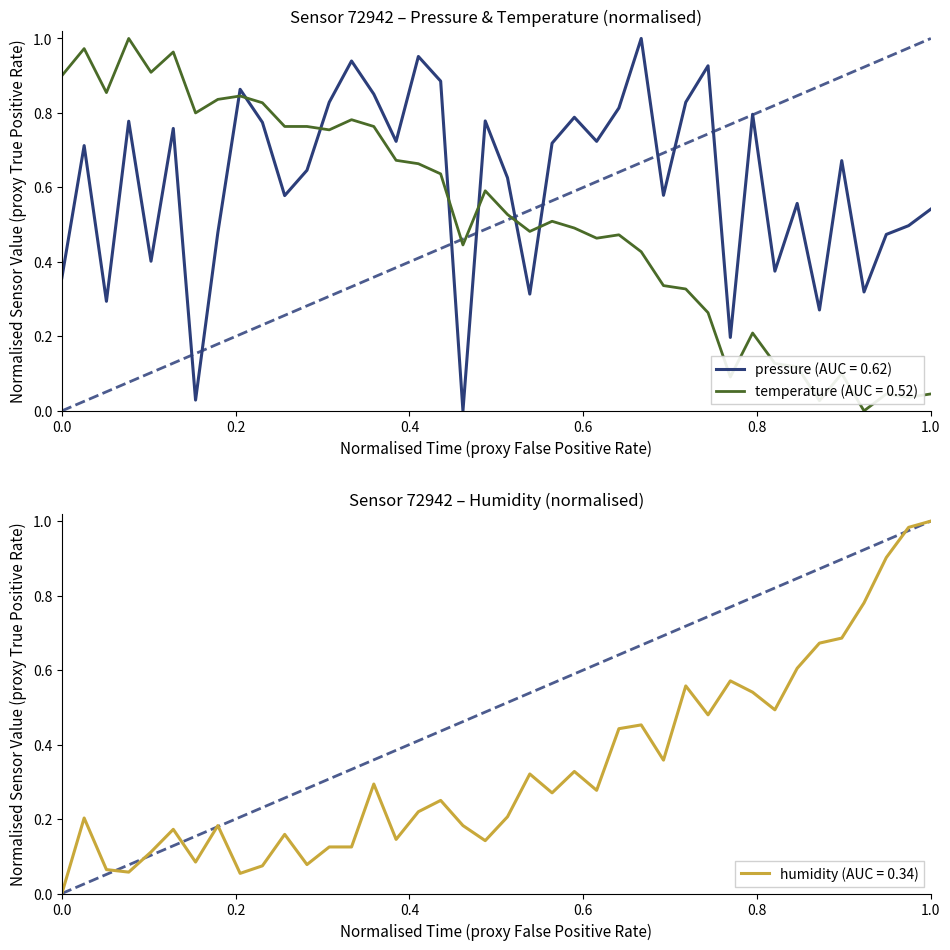

True or false: pressure (AUC = 0.62) and temperature (AUC = 0.52) intersect in this chart.

True